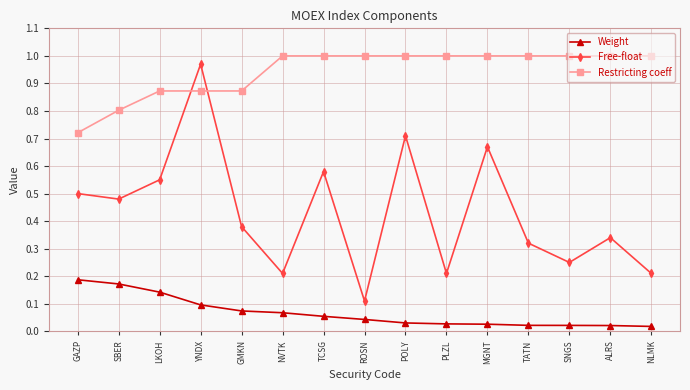

What position from the right is PLZL?

6